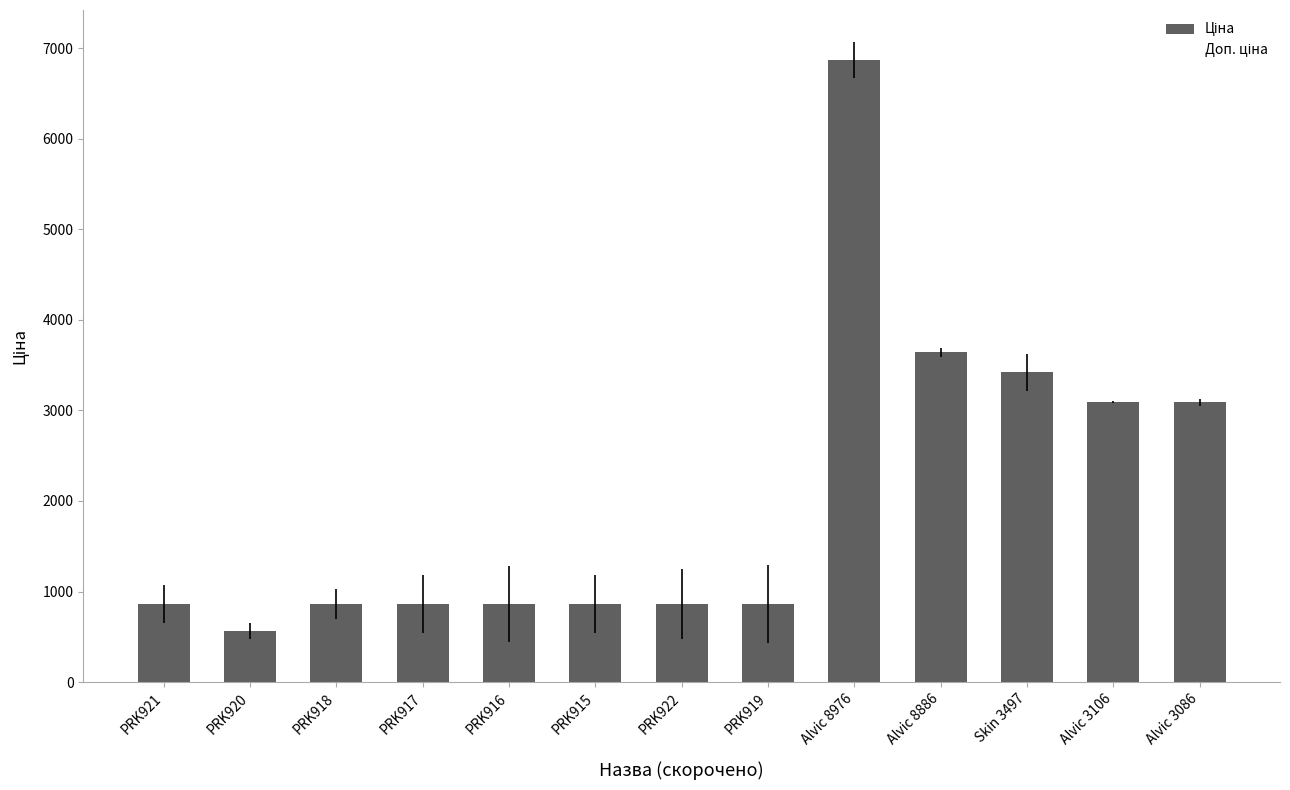

The chart shows a value of 227.2 at PRK920. True or false?

False